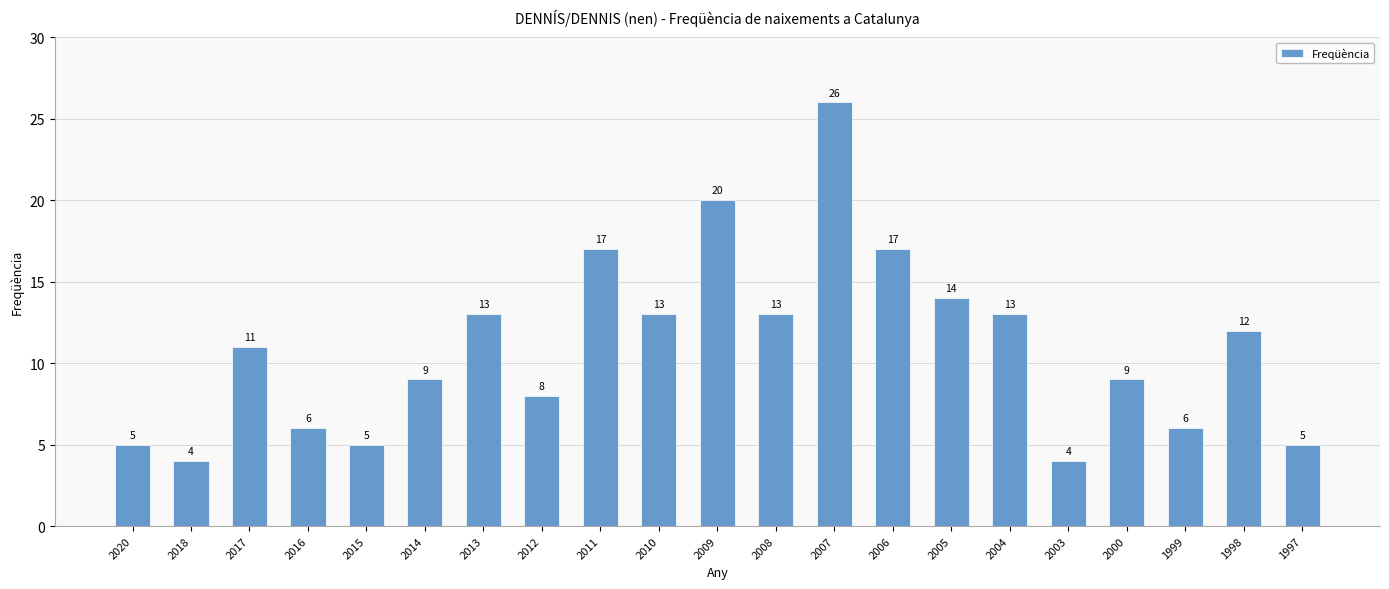

Are the bars horizontal?

No